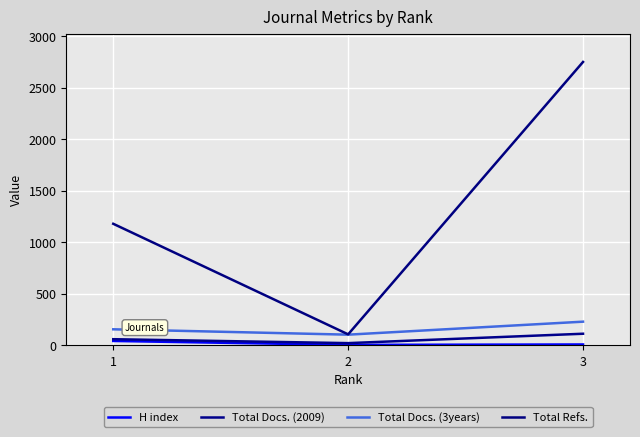

At which category is the sum across all series the highest?

3